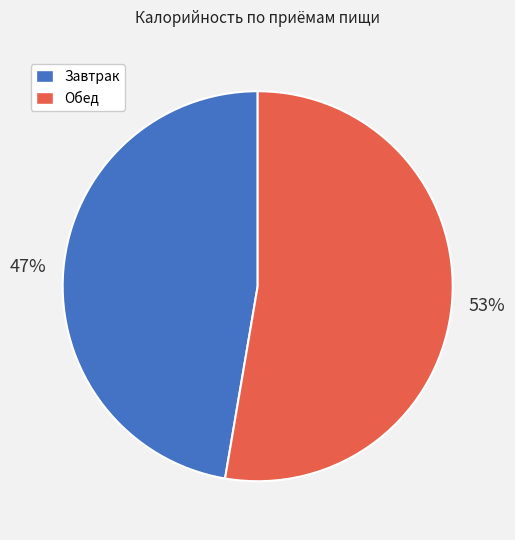

Does any single category account for the majority?

Yes